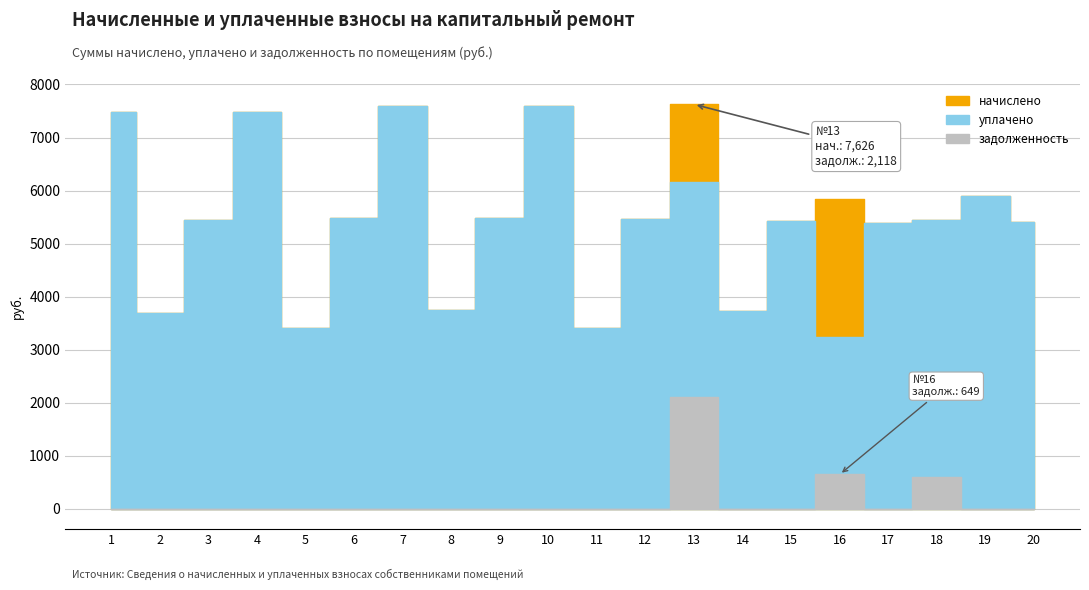

Is it true that уплачено equals 3515.8 at 6?

False